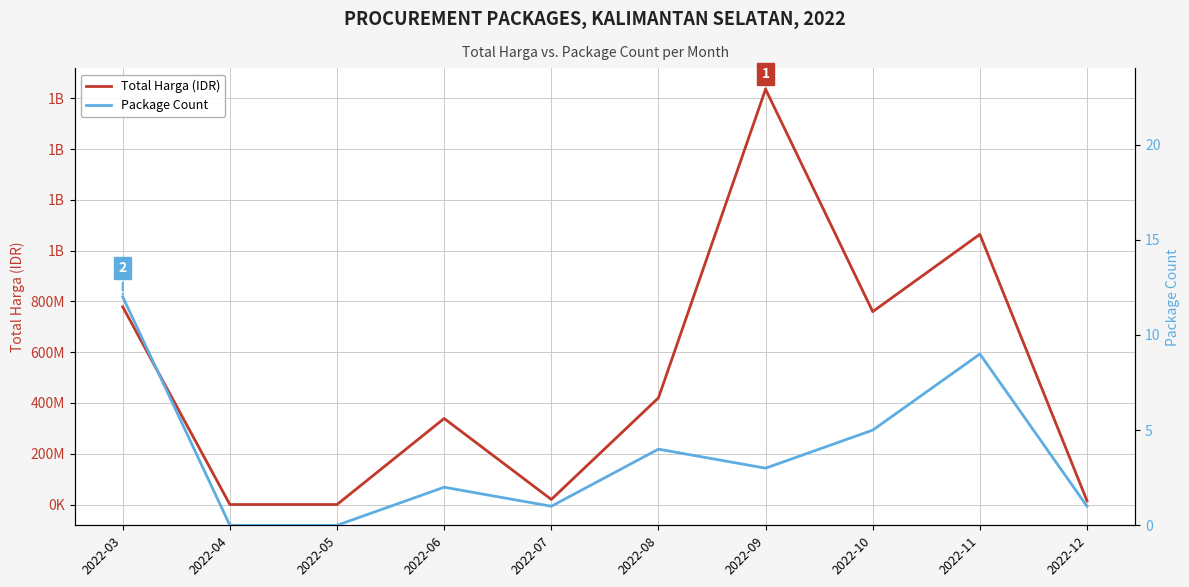

At which category does the chart reach its minimum across all series?

2022-04